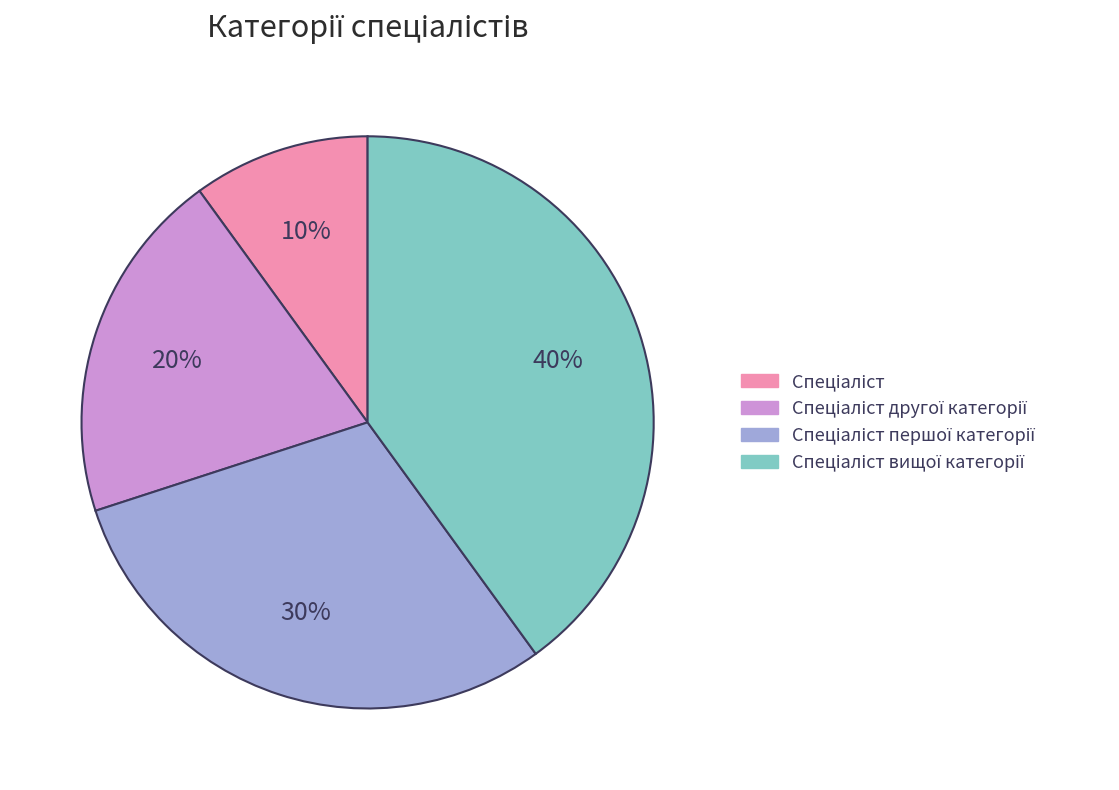

How many slices are in this pie chart?

4